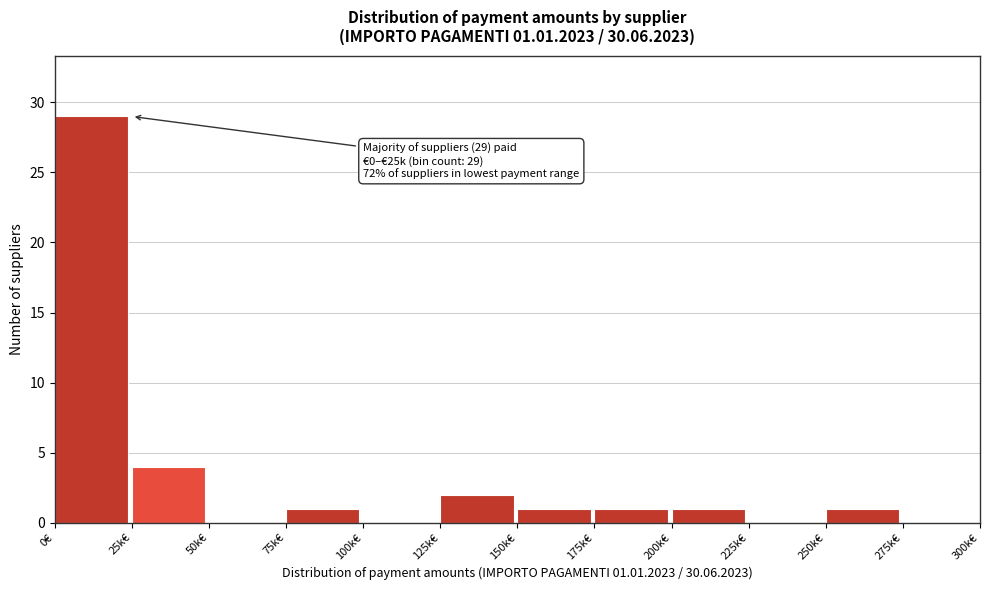

Reading right to left, transcribe all the data shown in this chart.

275k€=0	250k€=1	225k€=0	200k€=1	175k€=1	150k€=1	125k€=2	100k€=0	75k€=1	50k€=0	25k€=4	0€=29